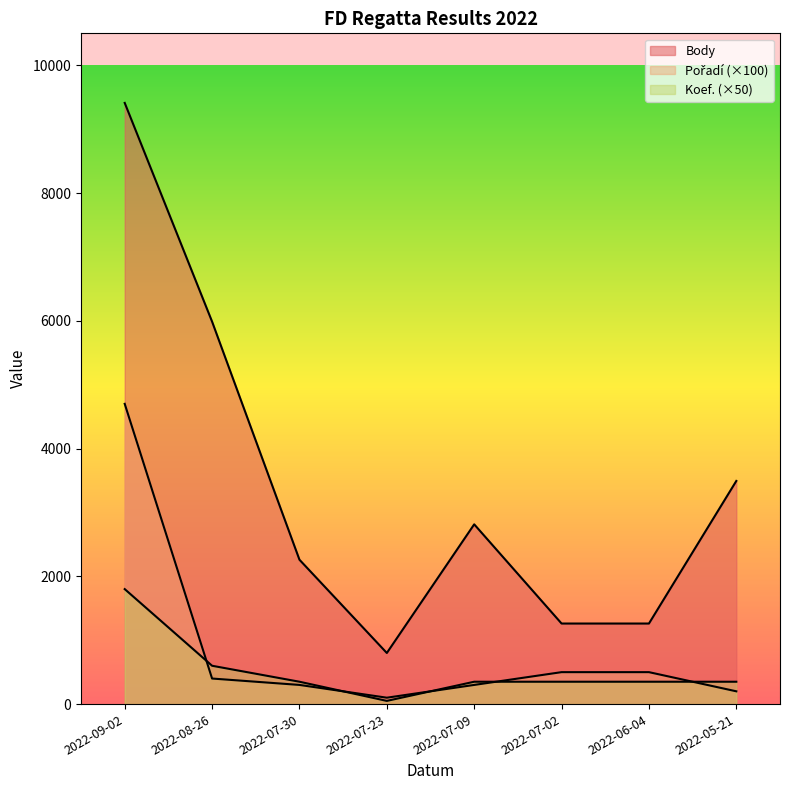

What is the label of the 8th point from the right?

2022-09-02